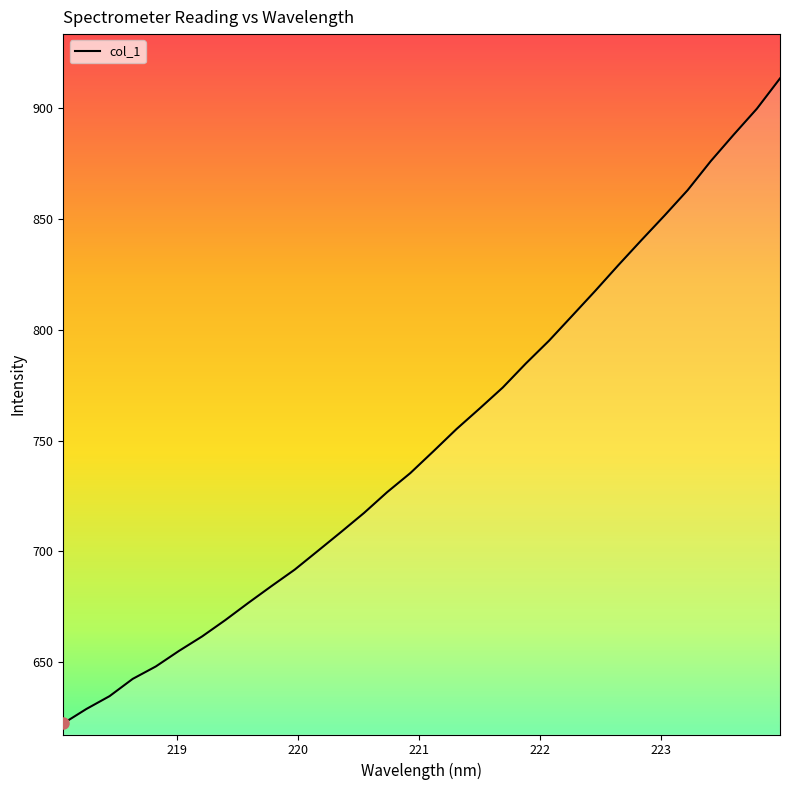

True or false: the data has more than 1 interior local peaks.

False